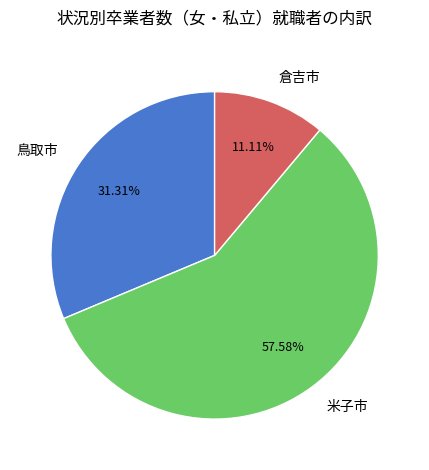

What portion of the pie excludes 倉吉市?

88.9%